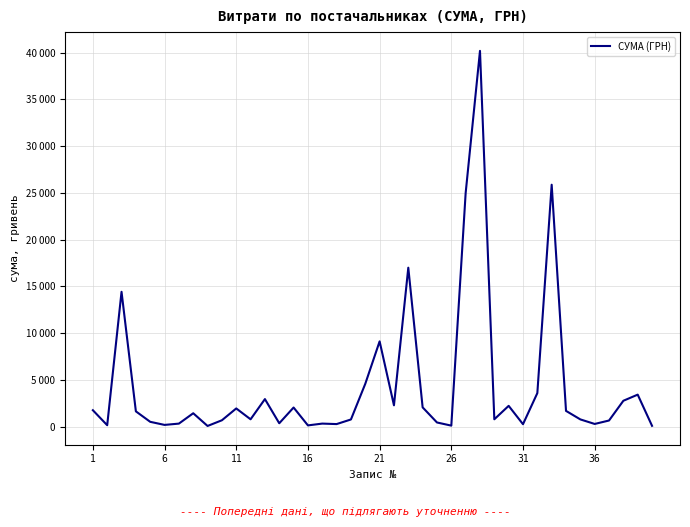

What is the sum of all values?

174402.1